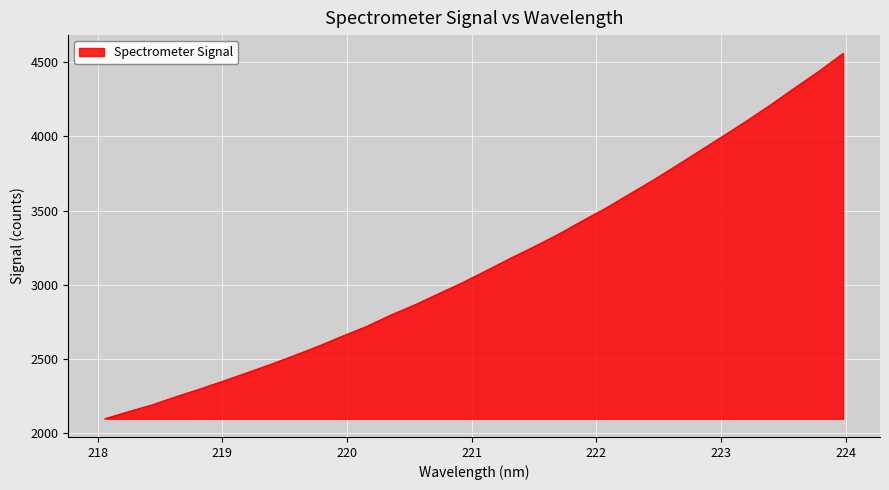

What is the sum of all values?

100796.5